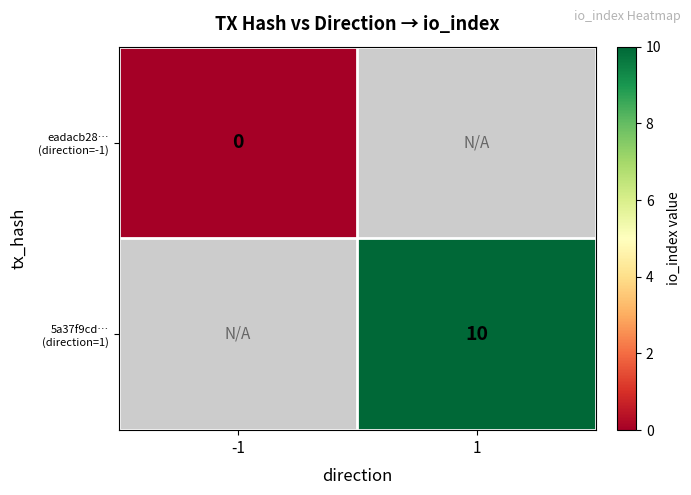

How many data points does each series have?

2